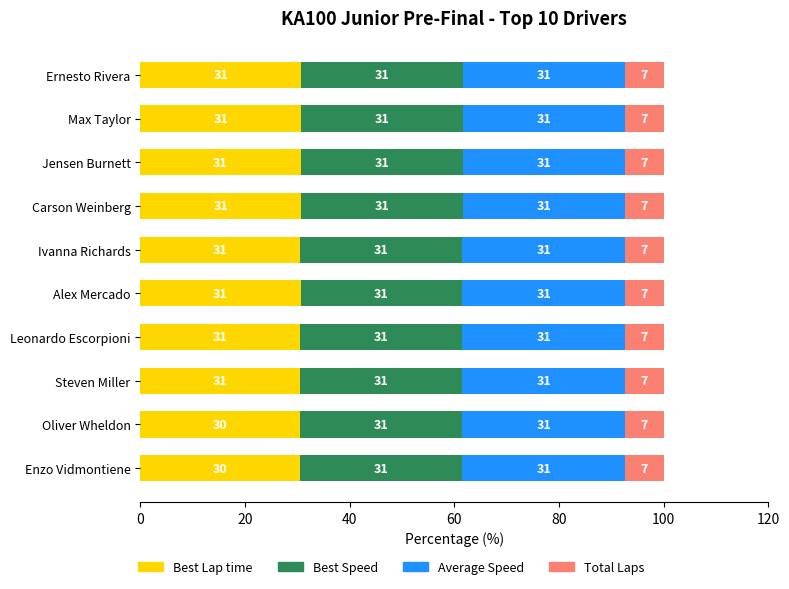

What is the lowest value of the Best Lap time series?

30.5